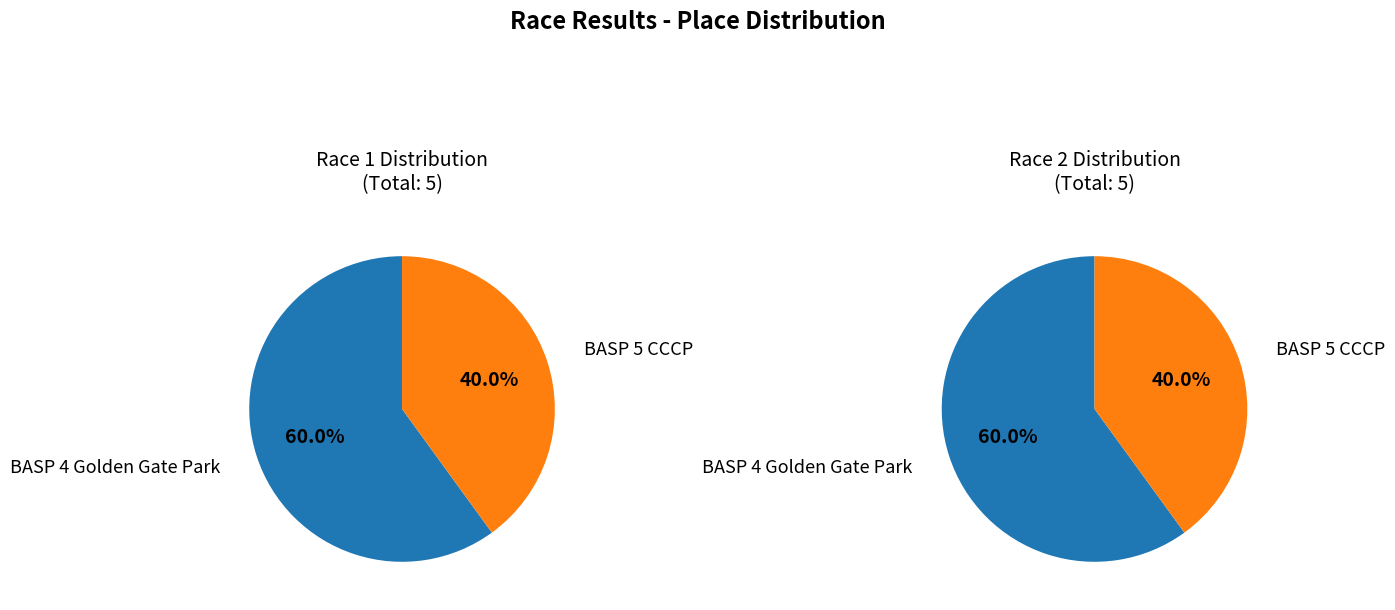

What portion of the pie excludes BASP 4 Golden Gate Park?

40.0%